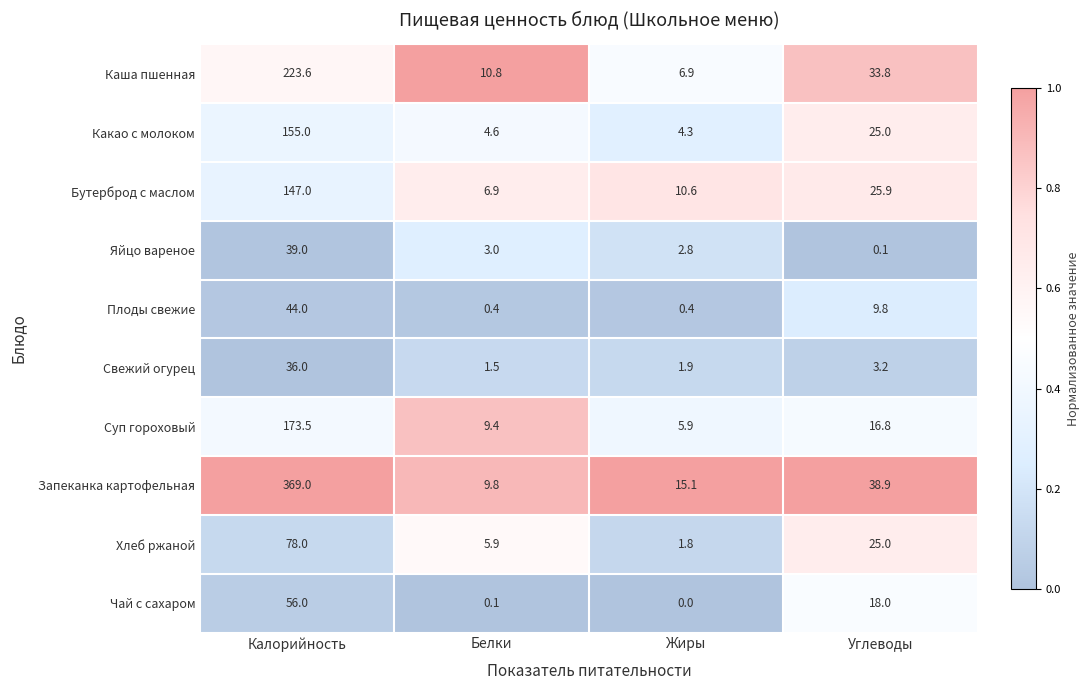

True or false: Хлеб ржаной has a value of 3.1 at Белки.

False